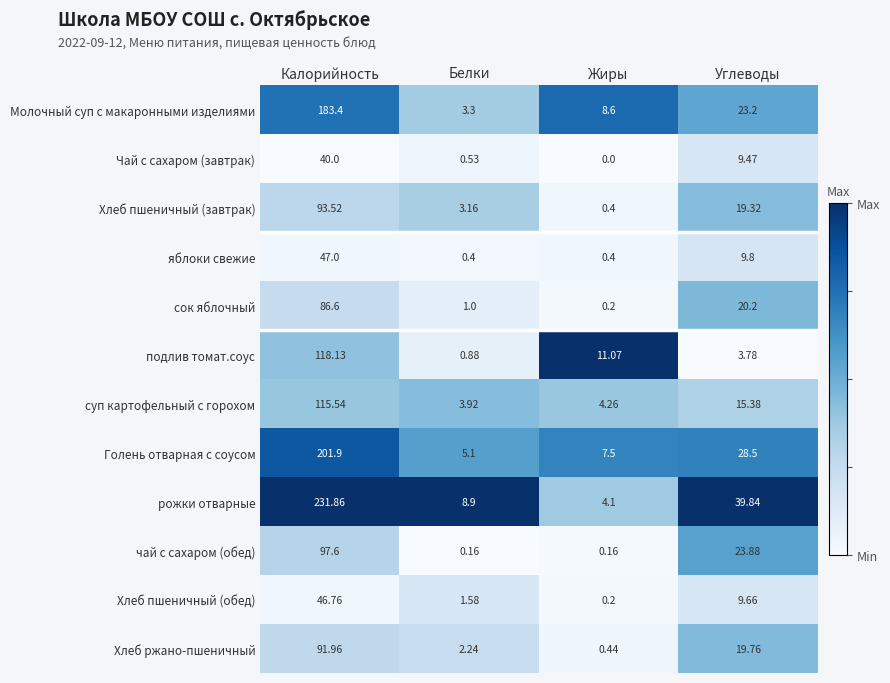

Which series changed the most between Белки and Углеводы?

рожки отварные